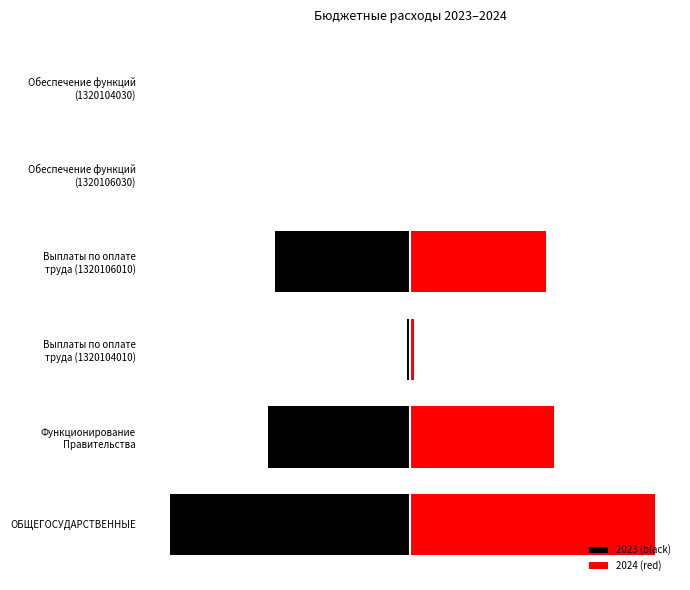

How many data points in 2024 (red) are less than 55?

3